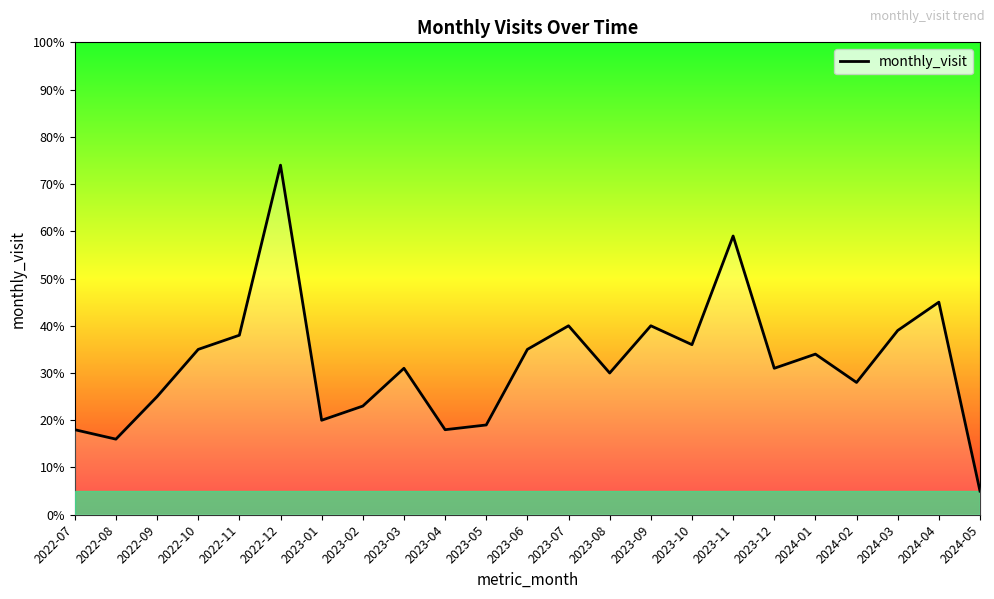

What is the difference between the maximum and minimum values?

69